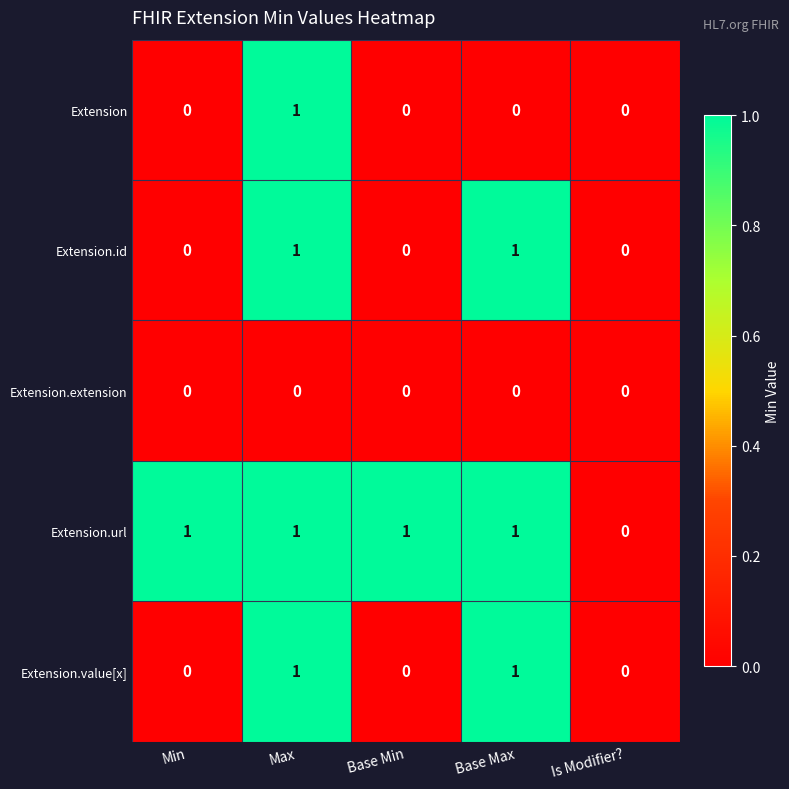

Which series has the largest total across all categories?

Extension.url